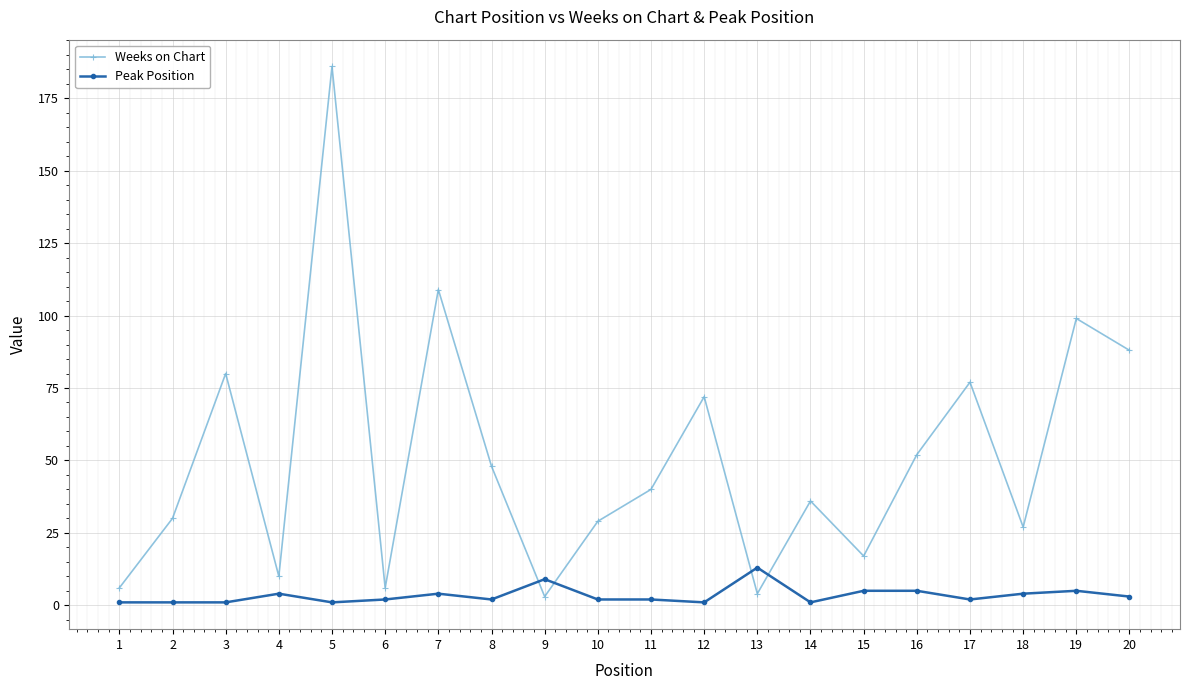

Which series changed the most between 1 and 5?

Weeks on Chart